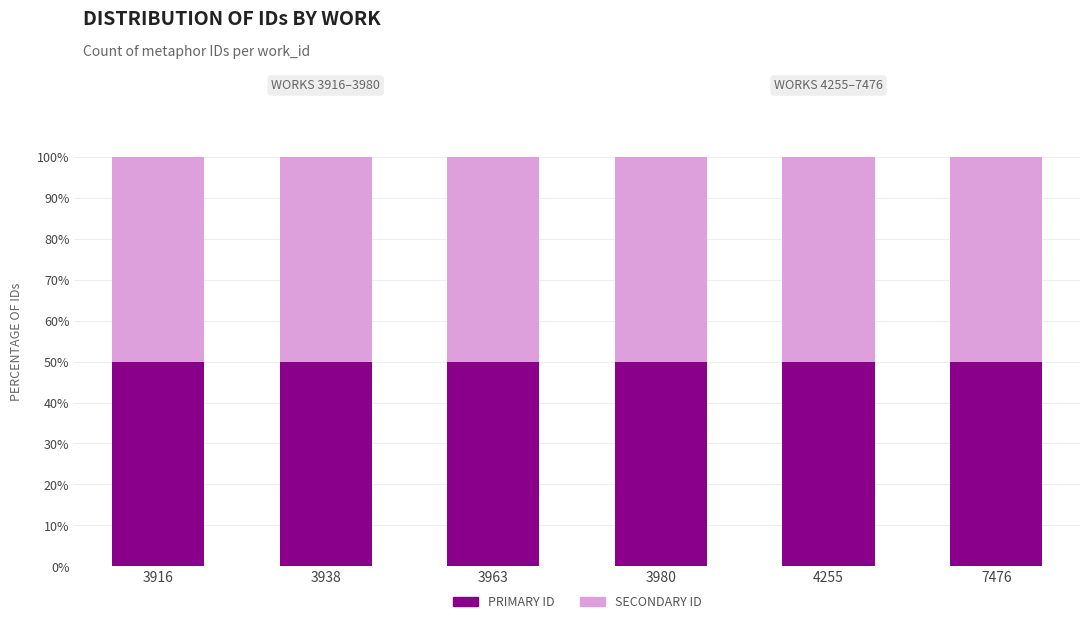

What is the maximum value for PRIMARY ID?

50.0